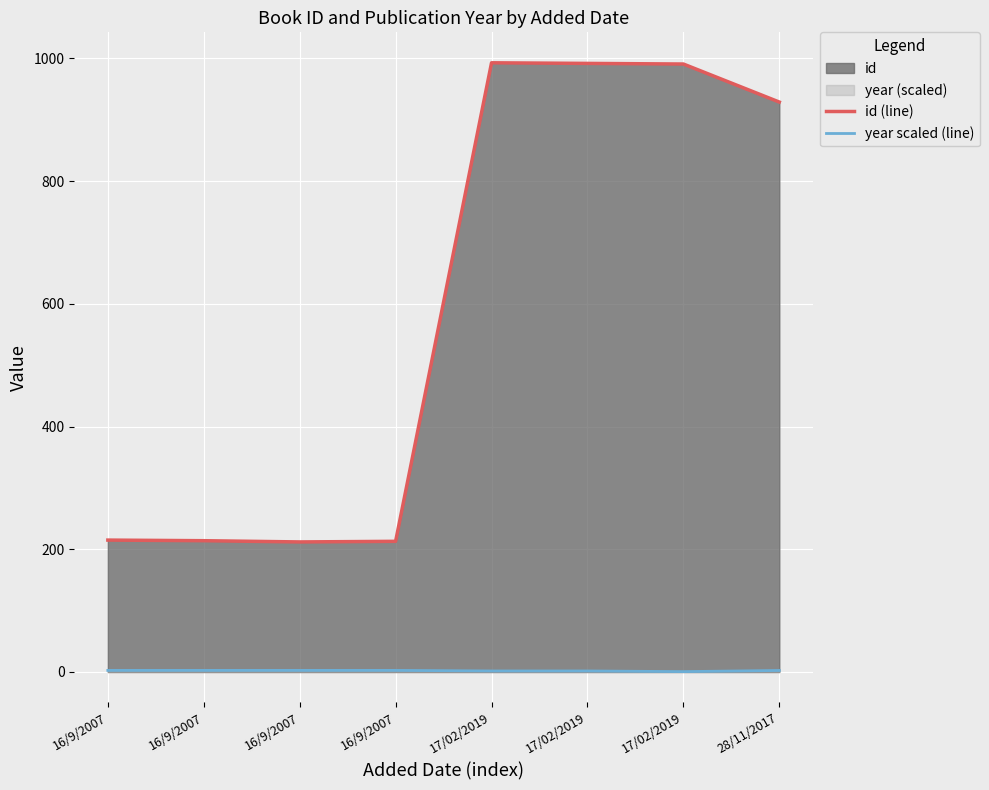

How many interior local valleys does the year scaled (line) series have?

1